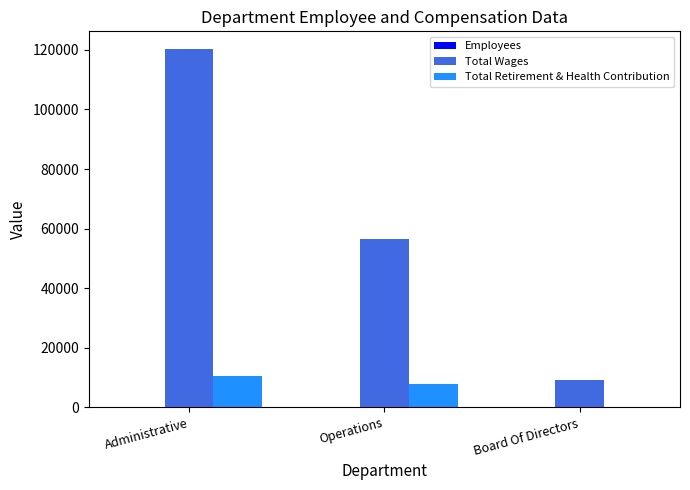

Read the Total Retirement & Health Contribution value at Operations.

7948